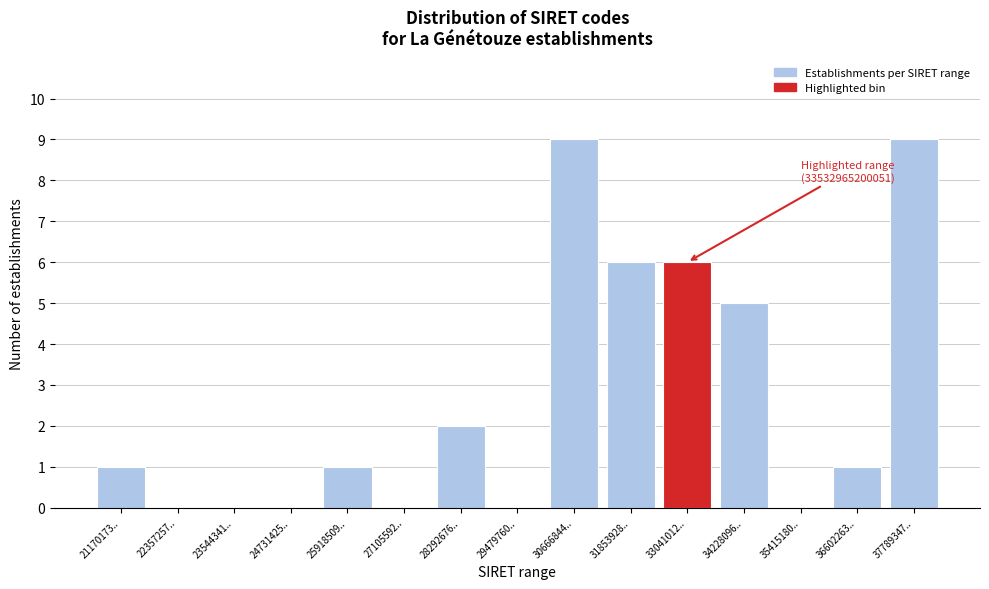

Reading left to right, transcribe all the data shown in this chart.

21170173..=1	22357257..=0	23544341..=0	24731425..=0	25918509..=1	27105592..=0	28292676..=2	29479760..=0	30666844..=9	31853928..=6	33041012..=6	34228096..=5	35415180..=0	36602263..=1	37789347..=9